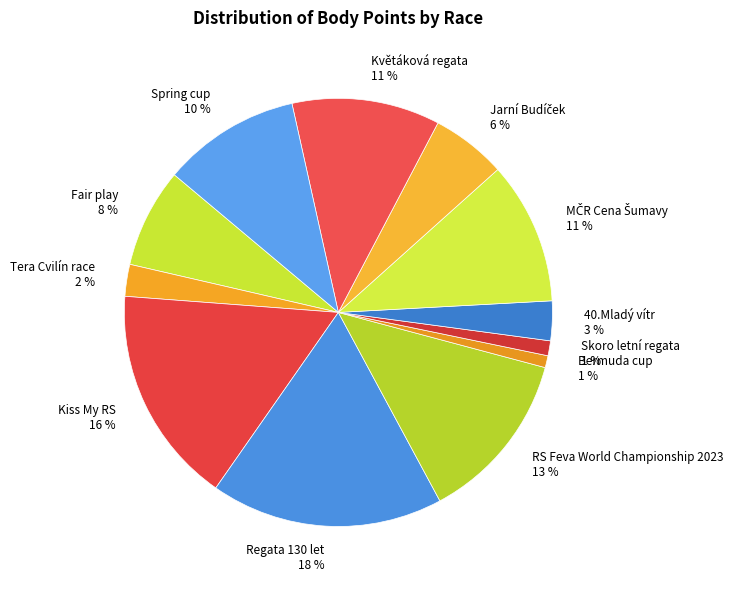

Does any single category account for the majority?

No